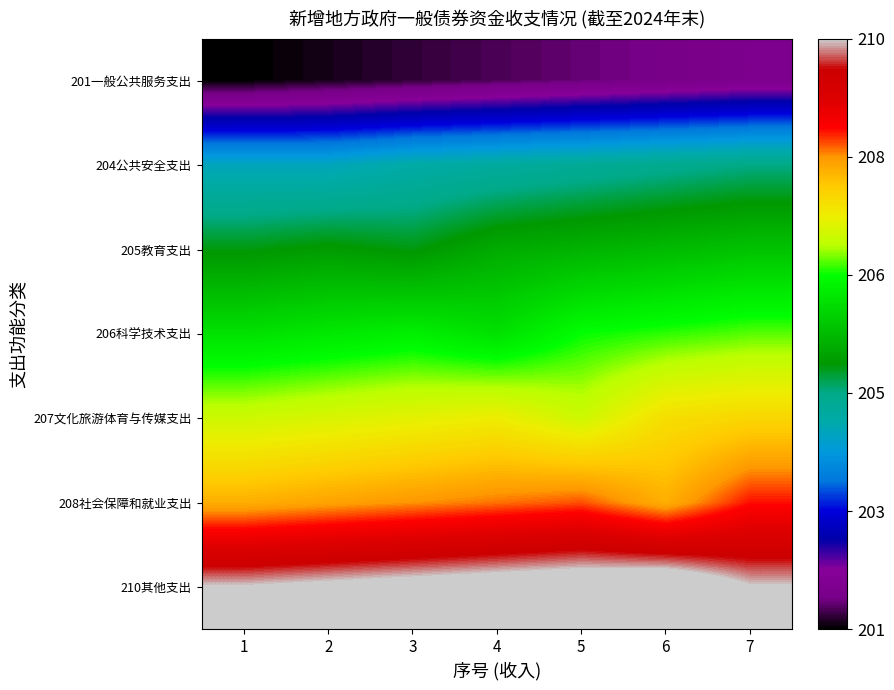

Rank the series at 6 from highest to lowest value.

210其他支出, 208社会保障和就业支出, 207文化旅游体育与传媒支出, 206科学技术支出, 205教育支出, 204公共安全支出, 201一般公共服务支出